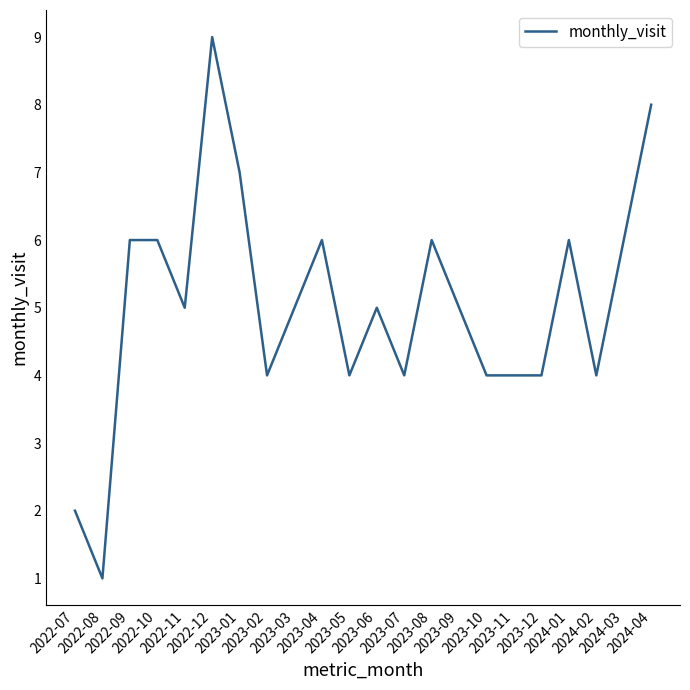

What is the greatest value displayed?

9